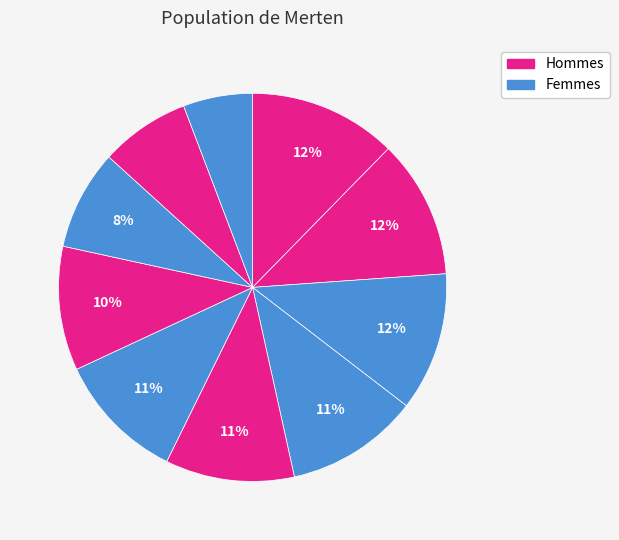

Count the number of slices in the pie.

10